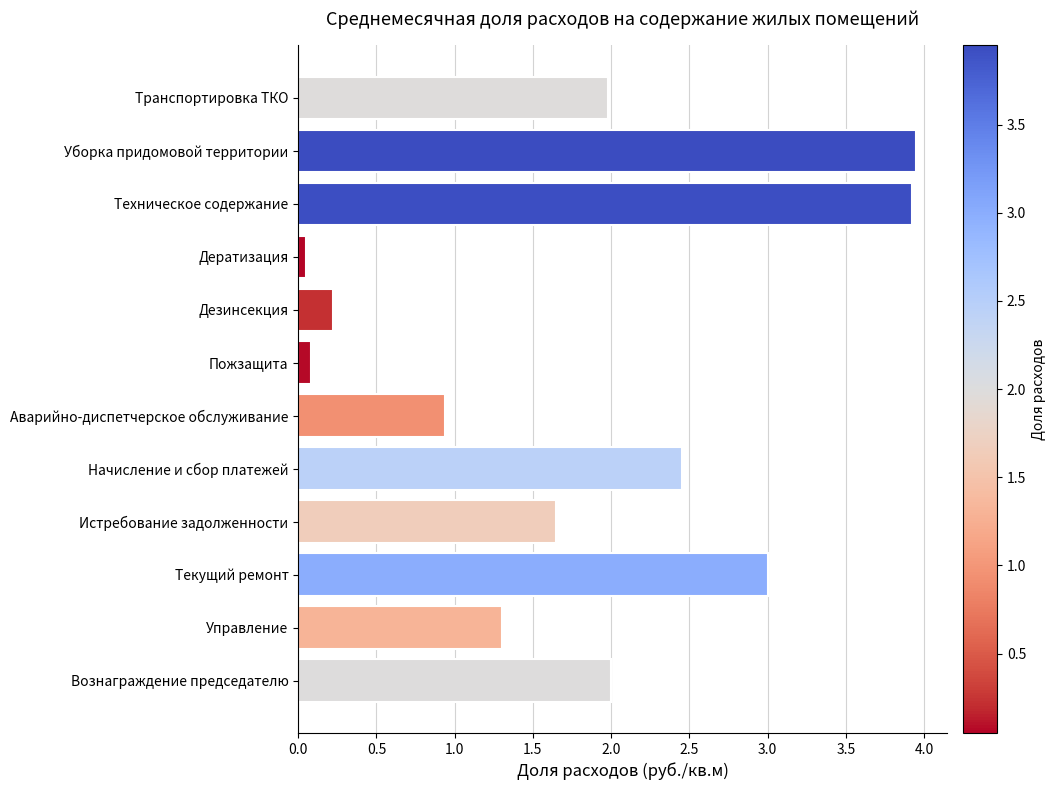

What position from the bottom is Начисление и сбор платежей?

5